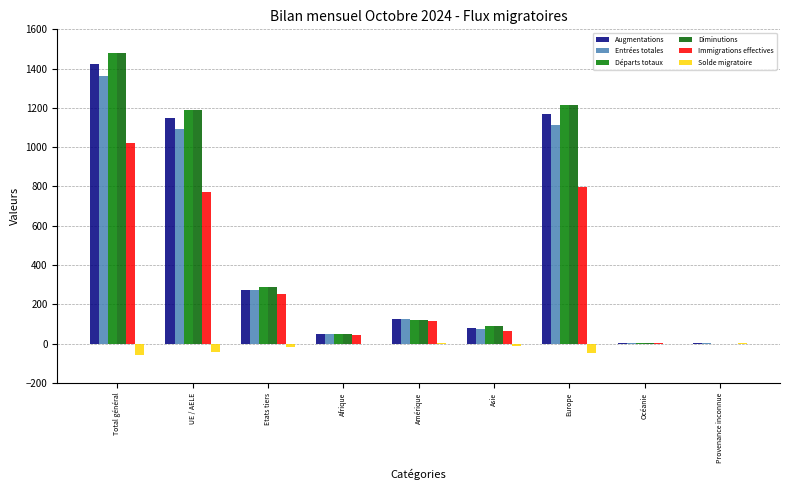

How many groups of bars are there?

9